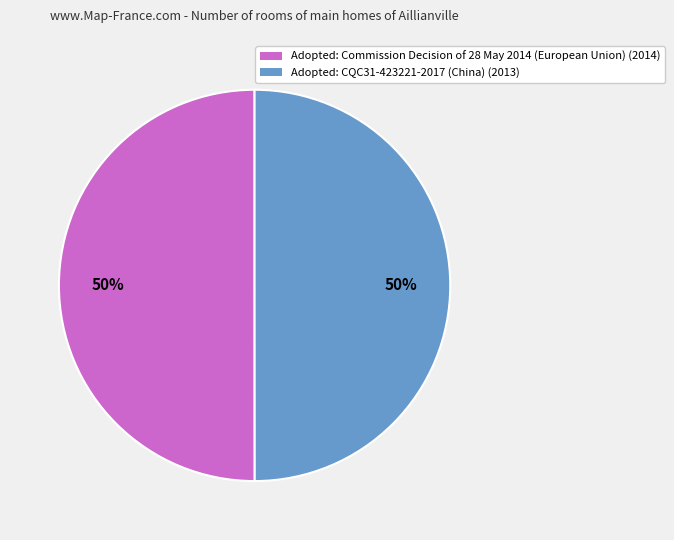

Count the number of slices in the pie.

2